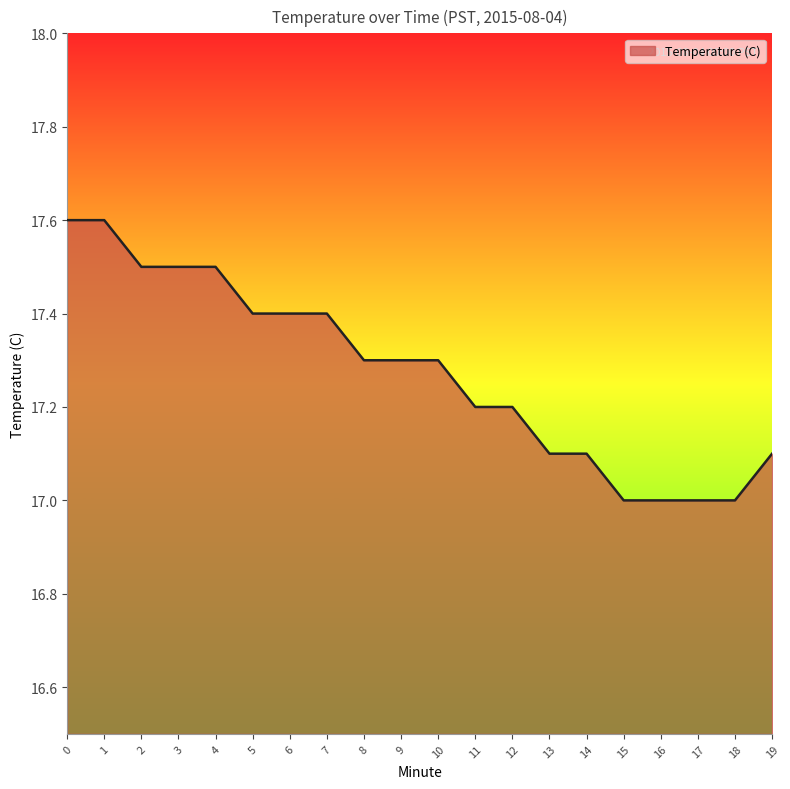

How many lines are shown in the chart?

1